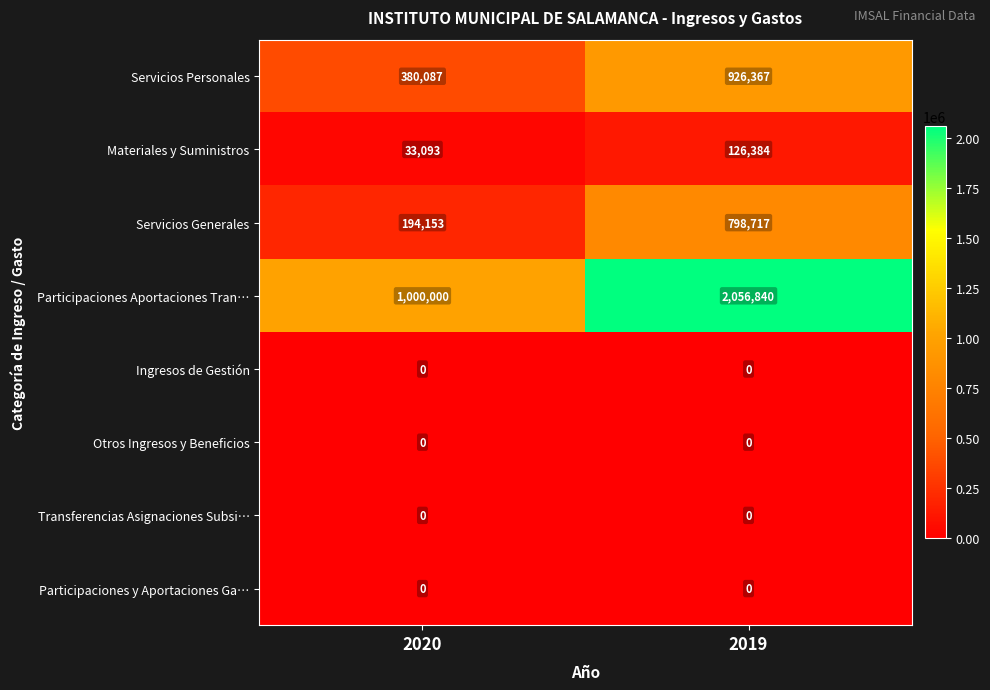

Which series has the widest spread of values?

Participaciones Aportaciones Tran…